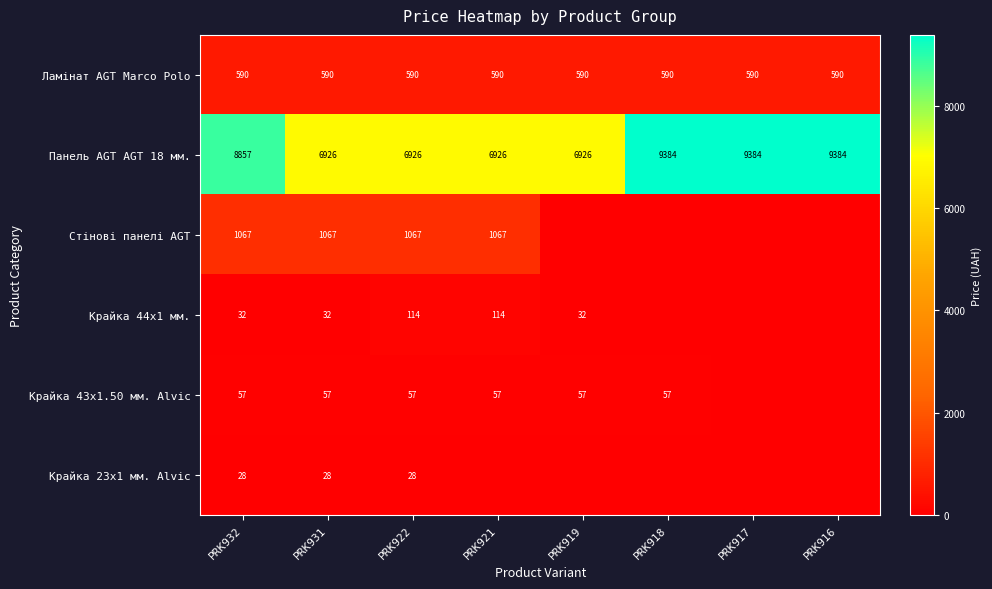

The value of Панель AGT AGT 18 мм. at PRK918 is 9384. True or false?

True